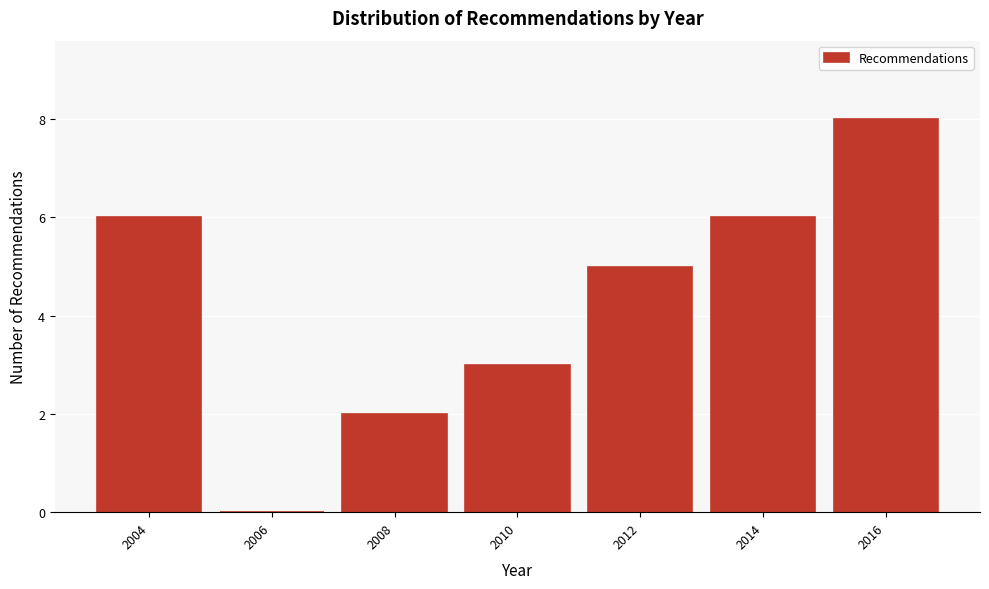

Reading left to right, what are all the values shown in this chart?

2004=6	2006=0	2008=2	2010=3	2012=5	2014=6	2016=8